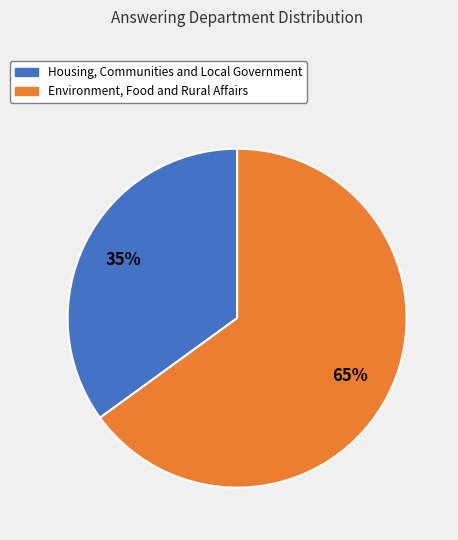

What is the ratio of the value at Housing, Communities and Local Government to the value at Environment, Food and Rural Affairs?

0.5